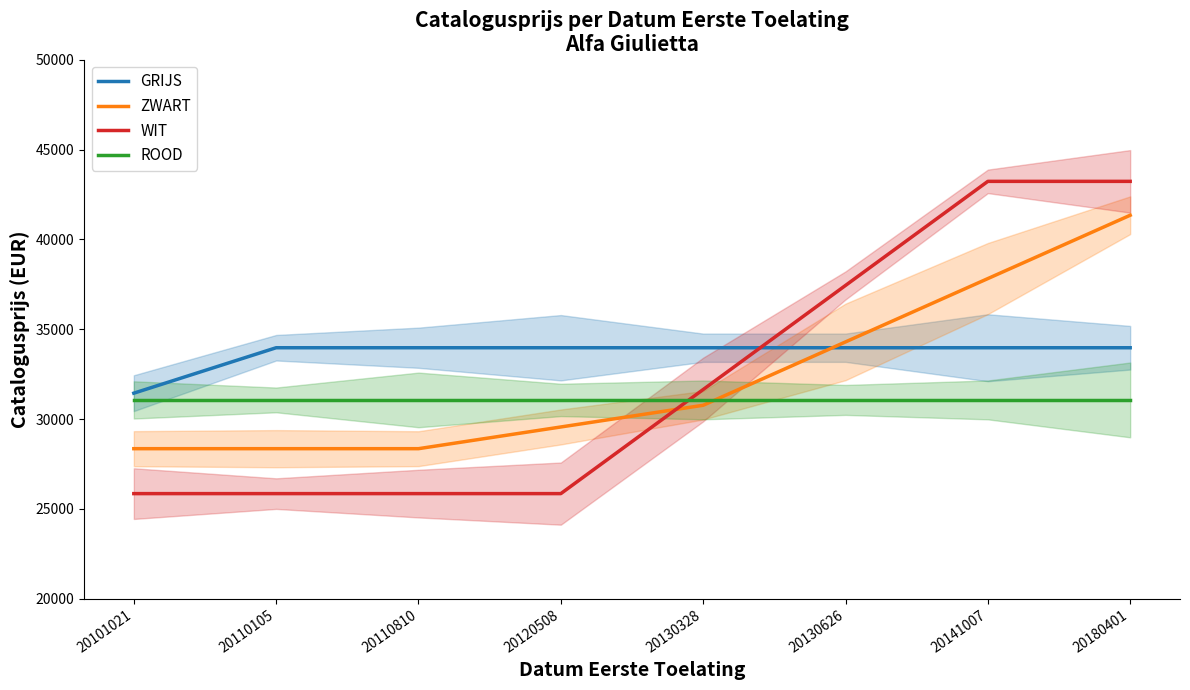

Does the chart have visible grid lines?

No